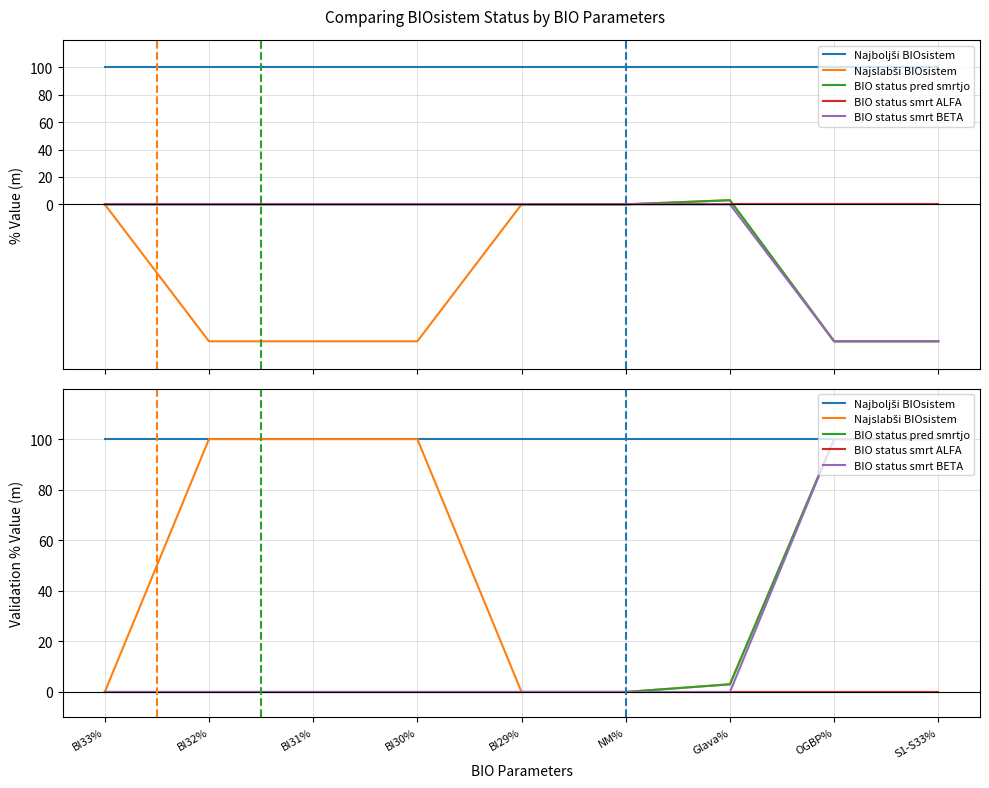

True or false: Najslabši BIOsistem and Najboljši BIOsistem intersect in this chart.

False